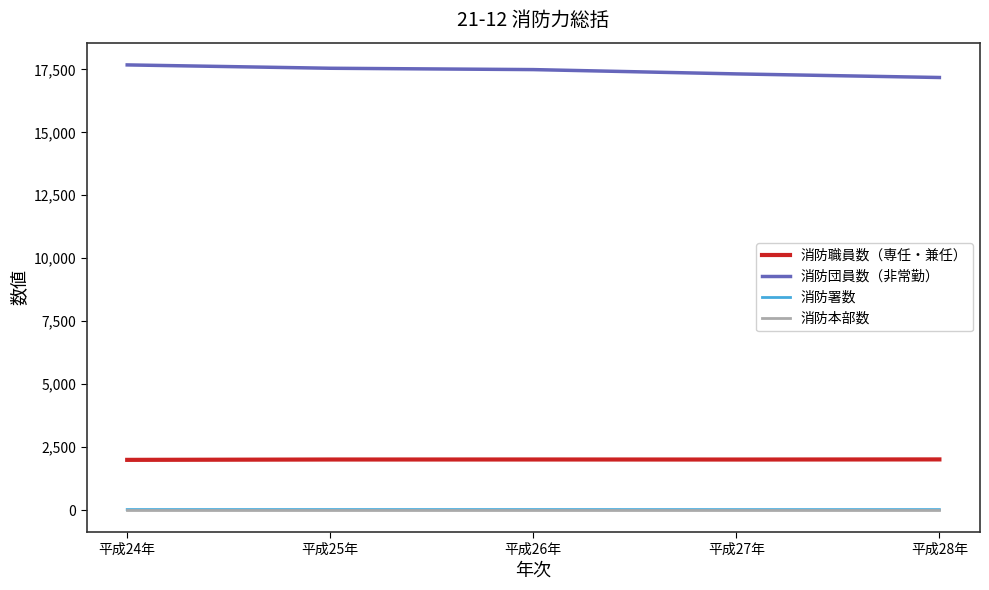

The value of 消防団員数（非常勤） at 平成26年 is 22817. True or false?

False